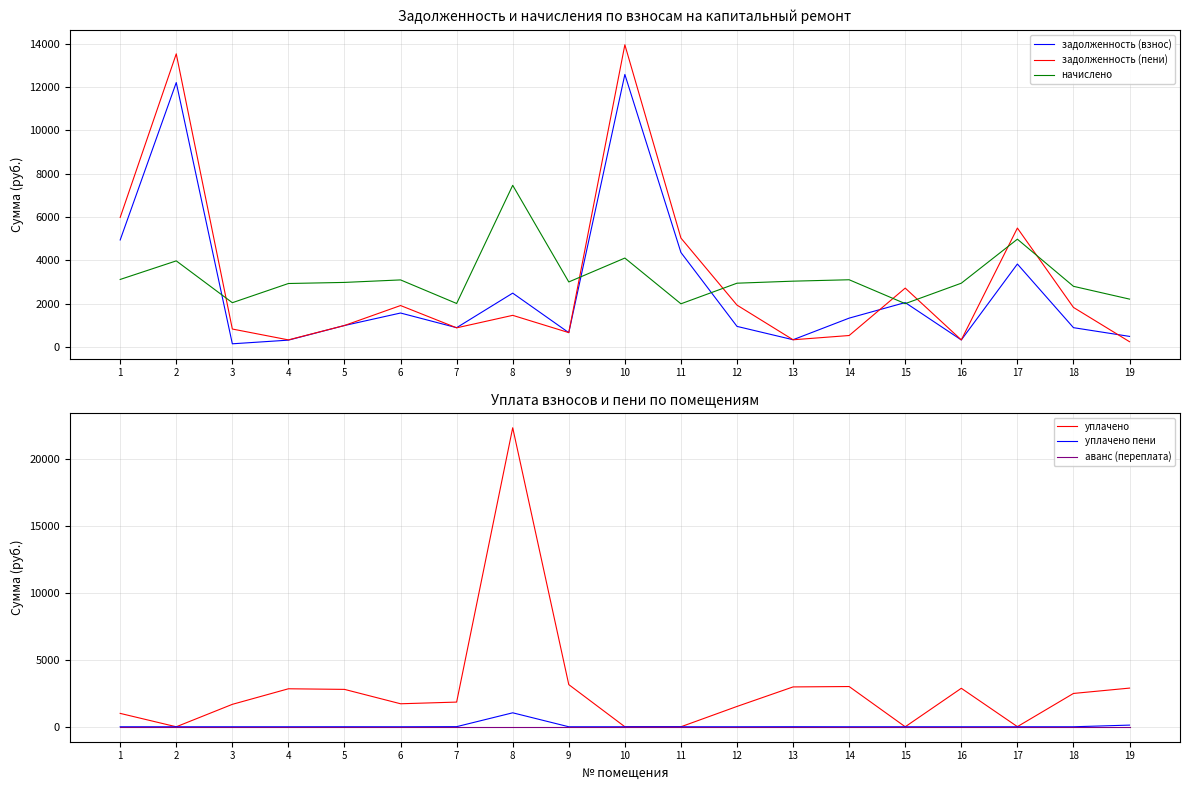

At which category does задолженность (взнос) reach its first local peak?

2